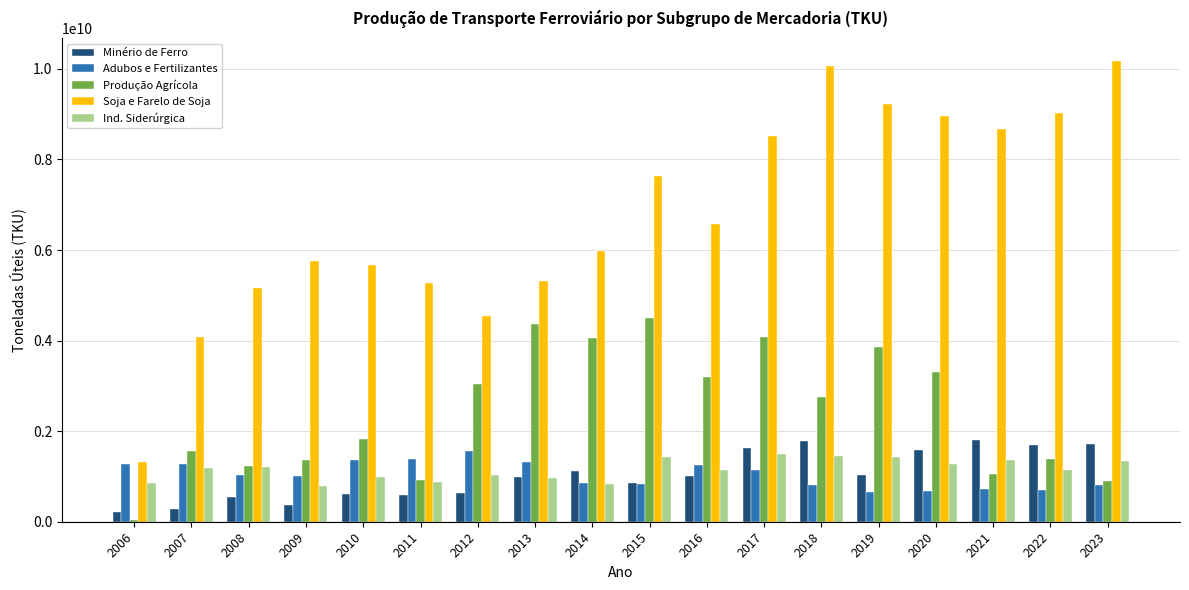

Which category has the lowest value in the Produção Agrícola series?

2006